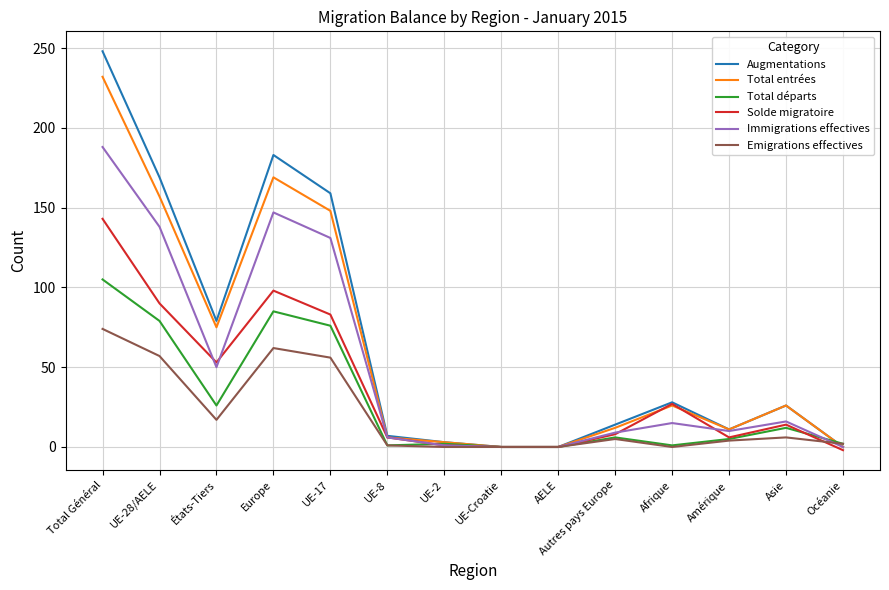

Where is the first local maximum for Emigrations effectives?

Europe